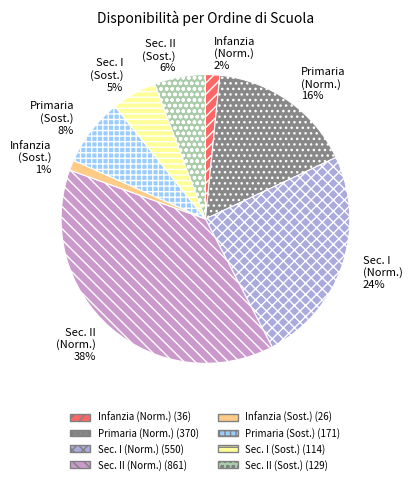

To the nearest percent, what portion does Sec. I (Sost.) represent?

5%